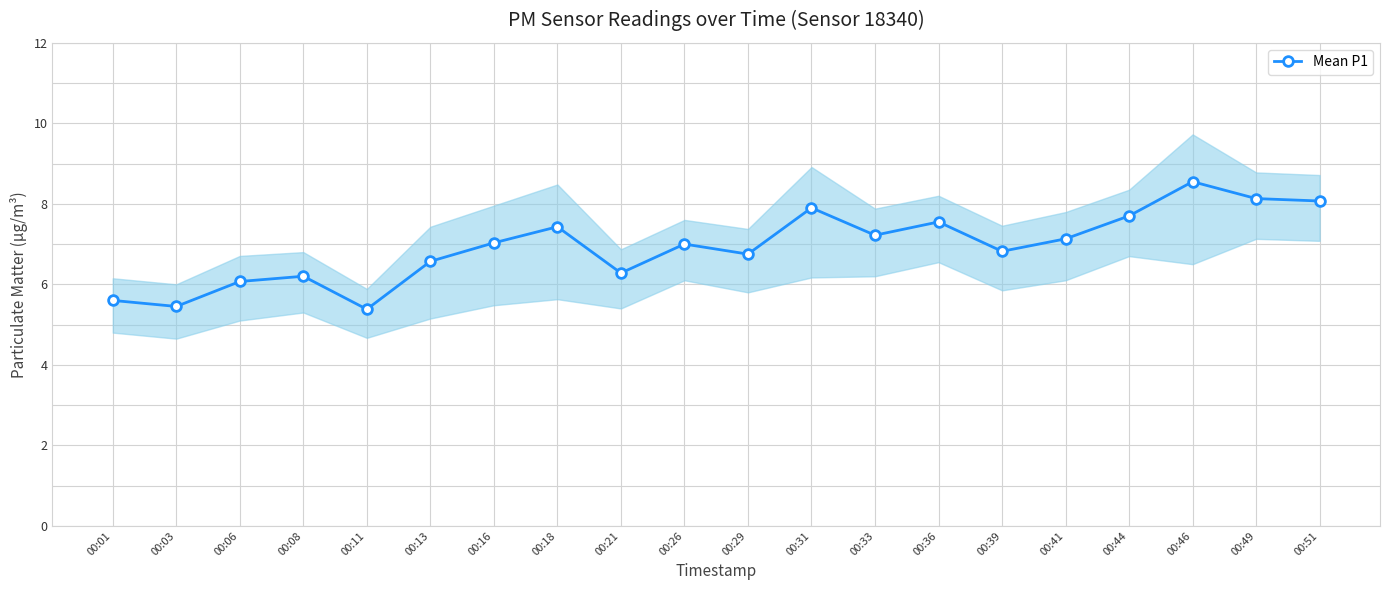

Reading left to right, list all the values displayed in this chart.

5.6	5.5	6.1	6.2	5.4	6.6	7.0	7.4	6.3	7.0	6.8	7.9	7.2	7.5	6.8	7.1	7.7	8.6	8.1	8.1